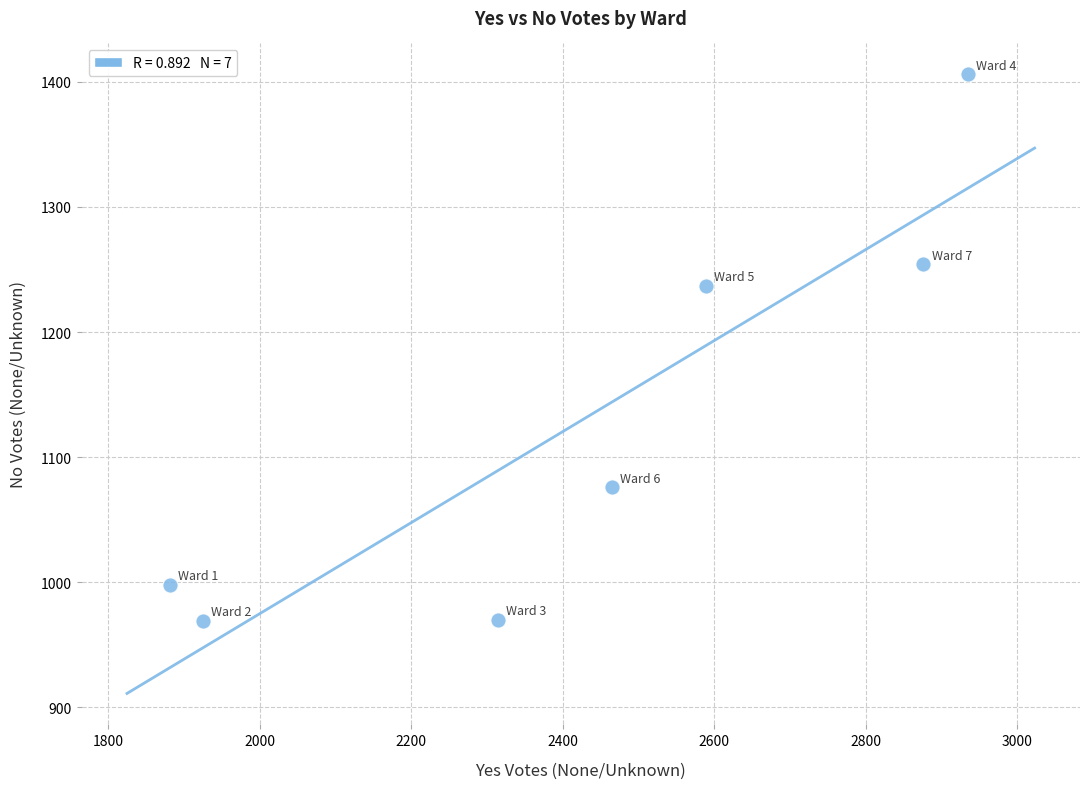

What Y value in the scatter plot is closest to 1187?

1237